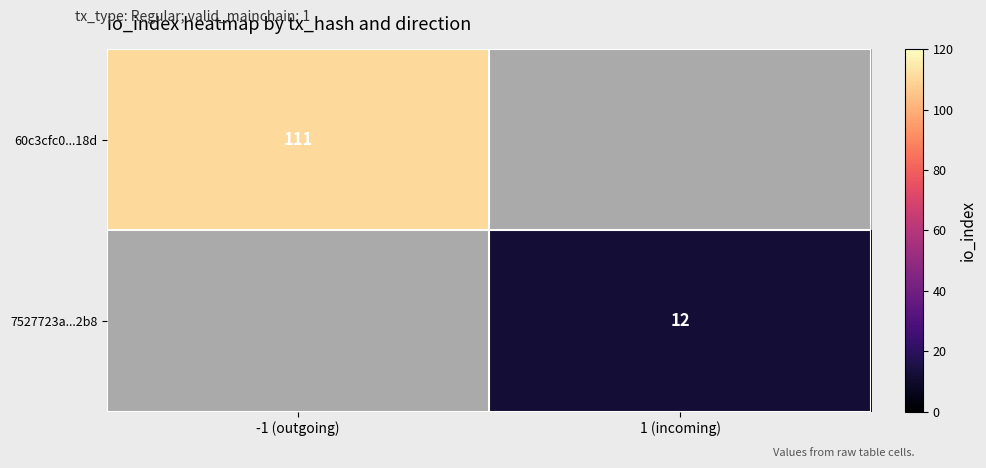

The value of 7527723a...2b8 at 1 (incoming) is 12. True or false?

True